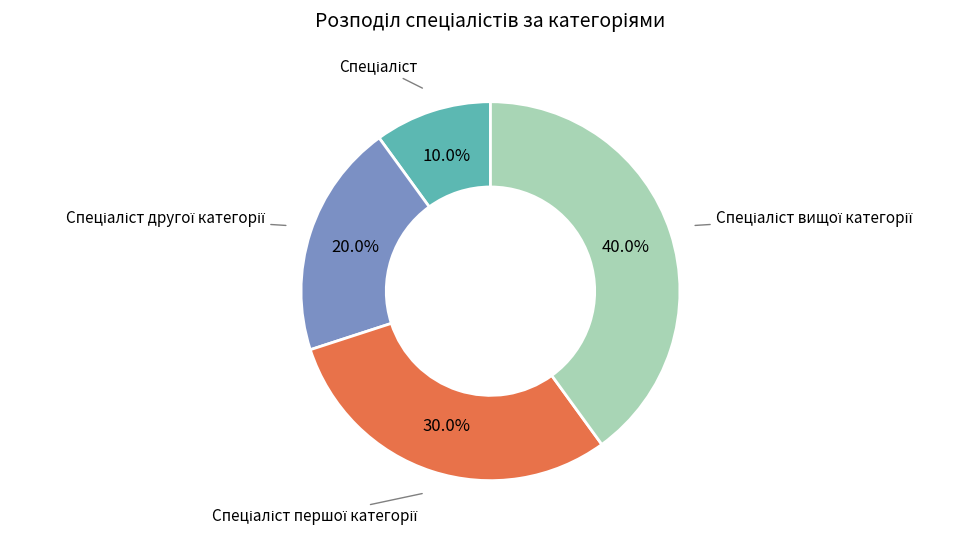

Is there a majority slice in this chart?

No